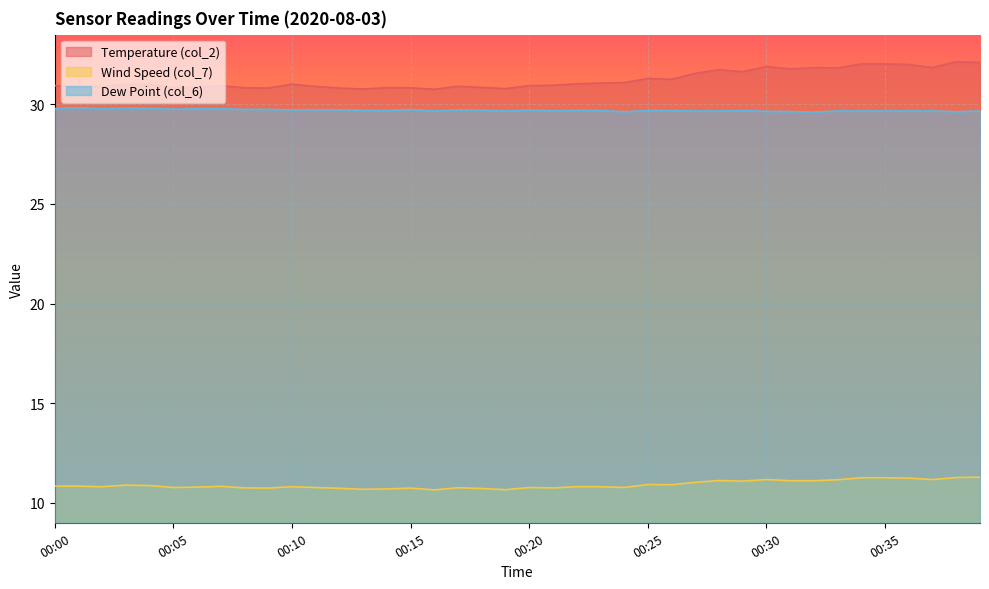

The value of col_6 at 00:21 is 29.7. True or false?

True